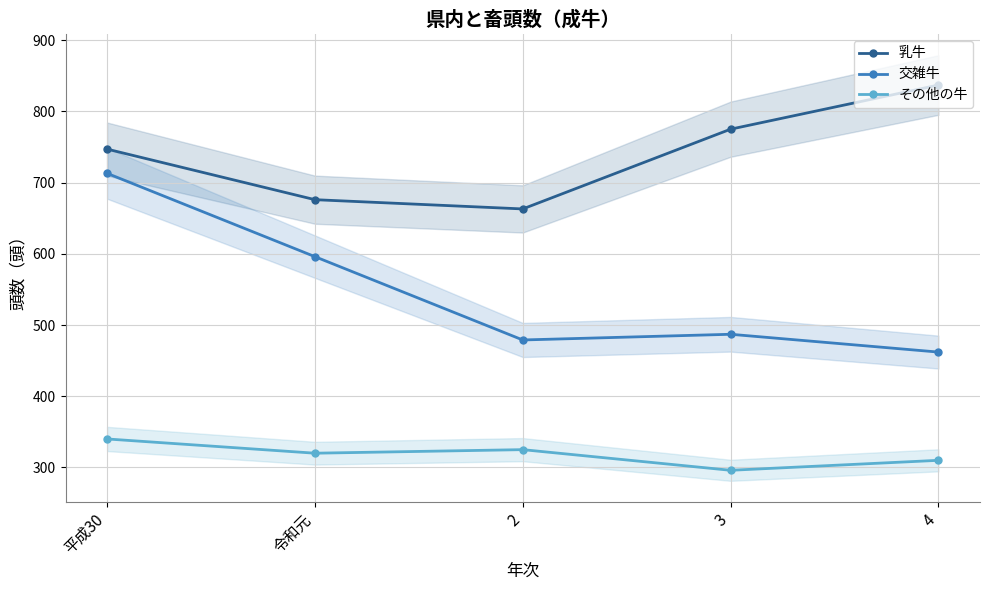

What are all the series names shown in the legend?

乳牛, 交雑牛, その他の牛